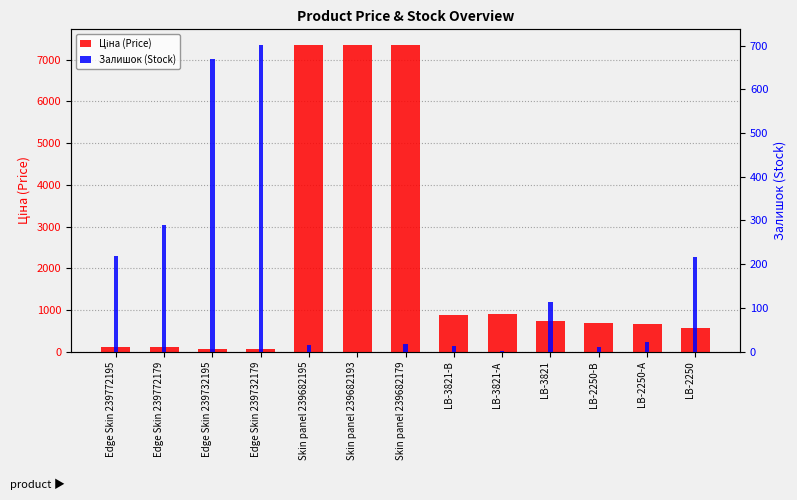

Reading right to left, what are all the values shown in this chart?

Ціна (Price): LB-2250=566.2	LB-2250-А=659.8	LB-2250-В=683.2	LB-3821=728.8	LB-3821-А=905.5	LB-3821-В=882.1	Skin panel 239682179=7360.2	Skin panel 239682193=7360.2	Skin panel 239682195=7360.2	Edge Skin 239732179=55.3	Edge Skin 239732195=55.3	Edge Skin 239772179=110.5	Edge Skin 239772195=110.5
Залишок (Stock): LB-2250=216.0	LB-2250-А=21.0	LB-2250-В=10.0	LB-3821=113.0	LB-3821-А=2.0	LB-3821-В=12.0	Skin panel 239682179=17.0	Skin panel 239682193=0.0	Skin panel 239682195=16.0	Edge Skin 239732179=702.0	Edge Skin 239732195=670.0	Edge Skin 239772179=290.0	Edge Skin 239772195=218.0